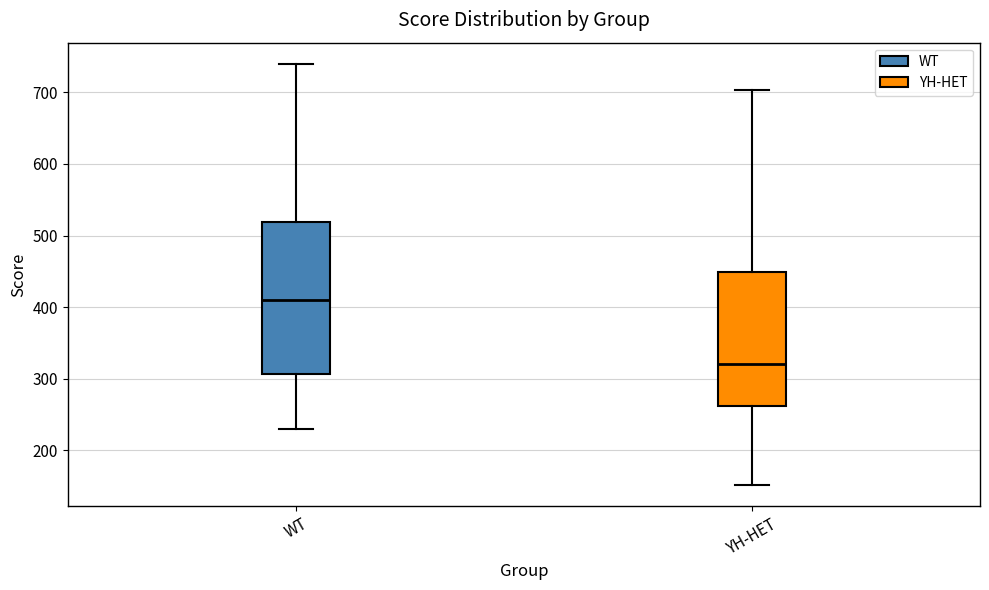

Where does the median line of the box for WT sit on the y-axis? The values are not printed on the chart, so give them approximately, as read against the axis.

410